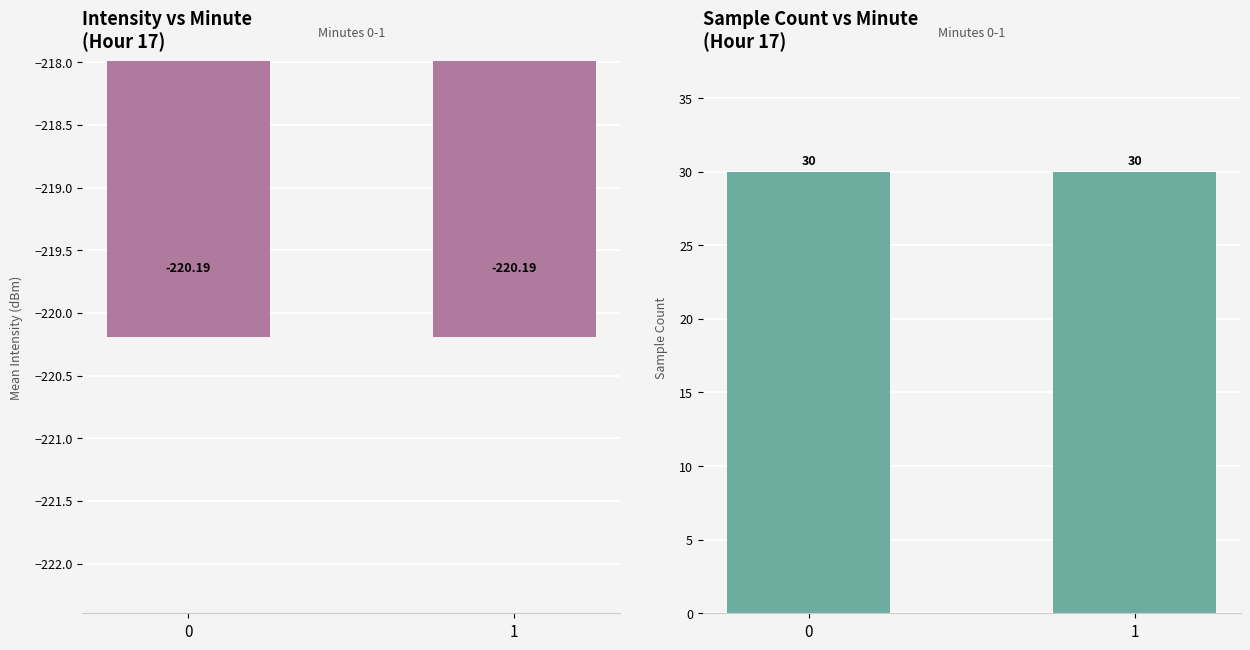

List the series in order of their peak value, lowest first.

Mean Intensity (dBm), Sample Count